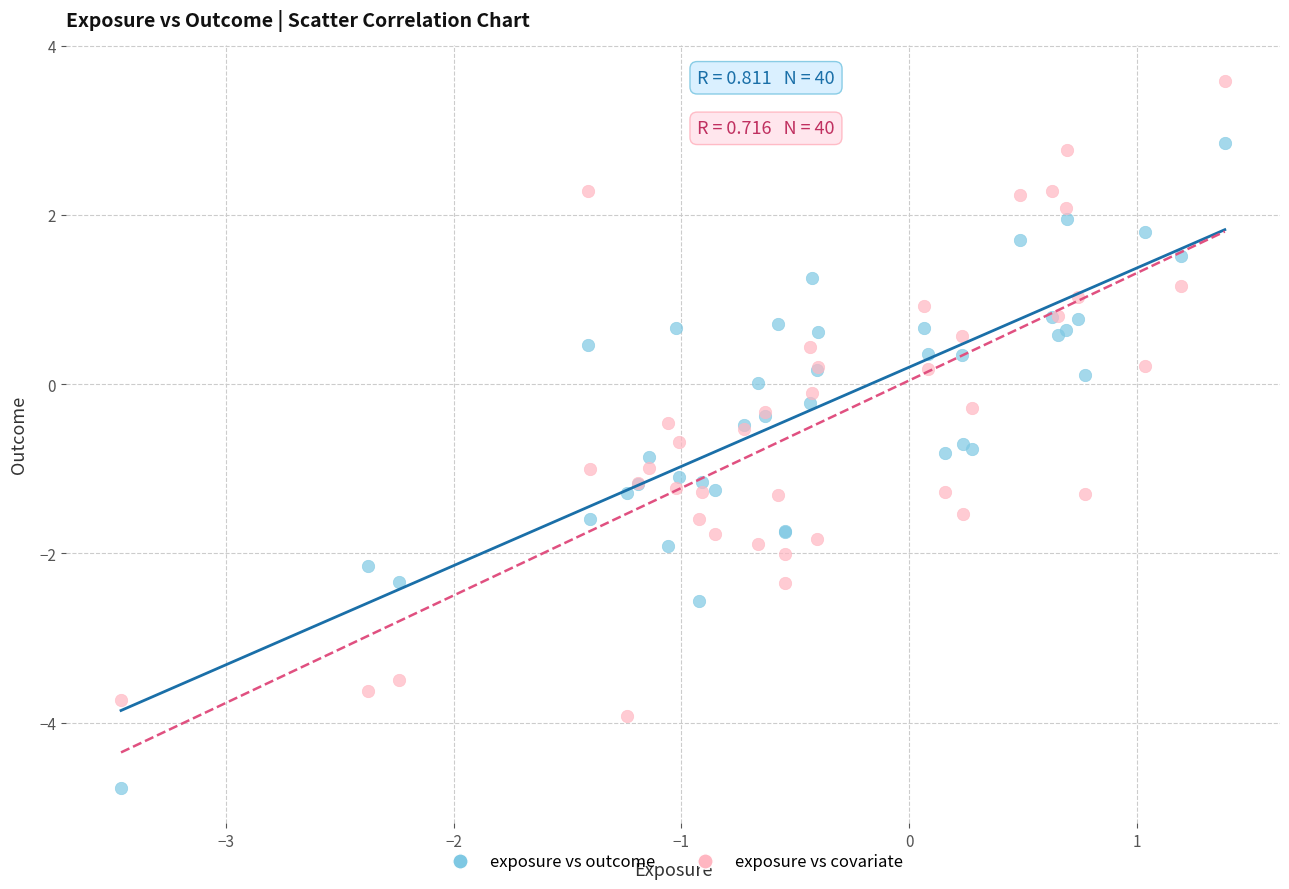

Which series reaches the maximum Y coordinate?

exposure vs covariate